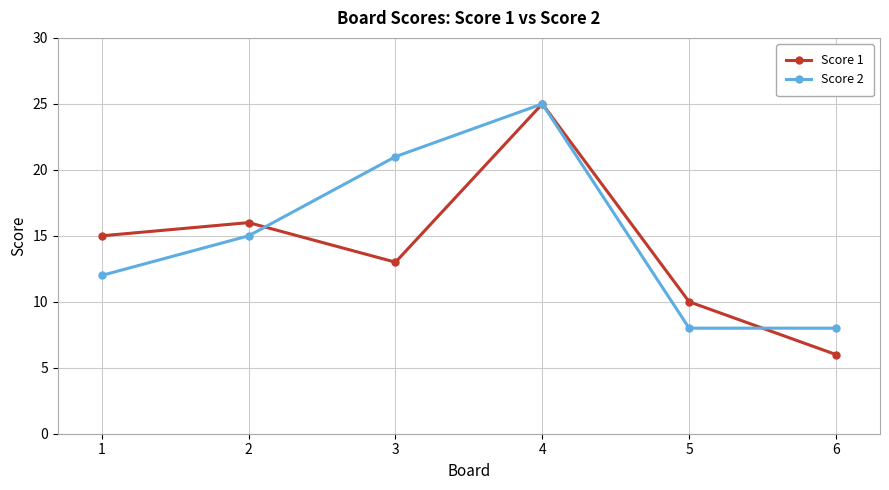

In Score 1, how many points are higher than both neighbors (excluding endpoints)?

2